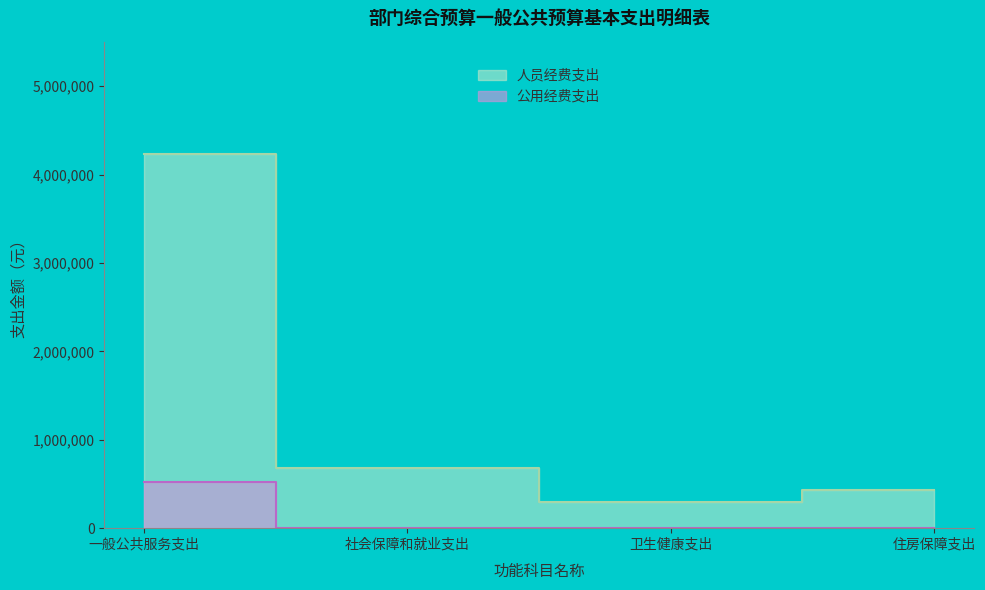

In 人员经费支出, how many points are lower than both neighbors (excluding endpoints)?

1